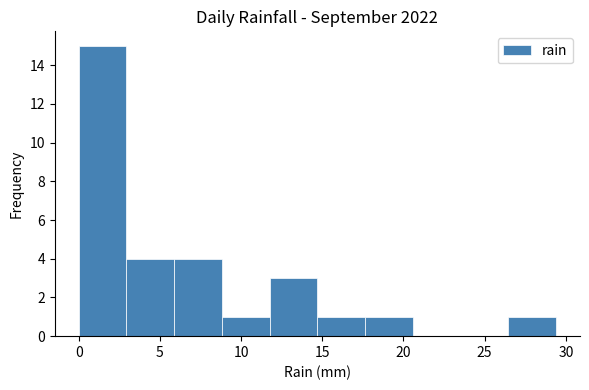

Reading left to right, list every bar in this chart as the range it spans on the x-axis followed by its height. Neither the bar edges nor the heights are printed on the chart, so give them approximately, as read against the axes.

0.0 to 3.0: 15
3.0 to 6.0: 4
6.0 to 9.0: 4
9.0 to 12.0: 1
12.0 to 14.5: 3
14.5 to 17.5: 1
17.5 to 20.5: 1
20.5 to 23.5: 0
23.5 to 26.5: 0
26.5 to 29.5: 1